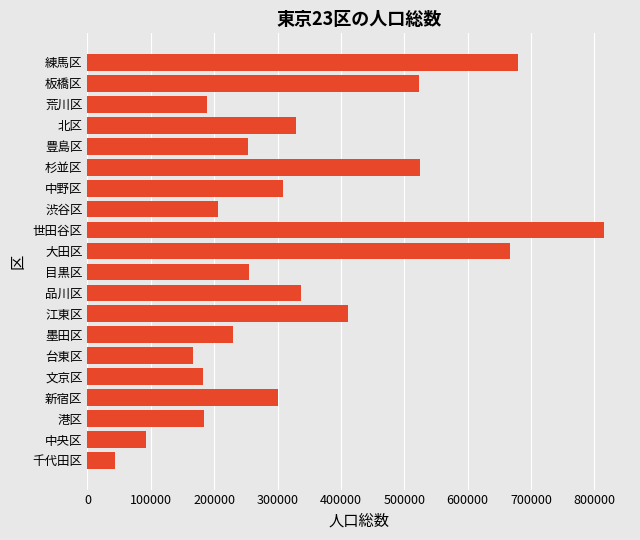

Approximately how many times larger is the value at 中央区 compared to 荒川区?

0.5